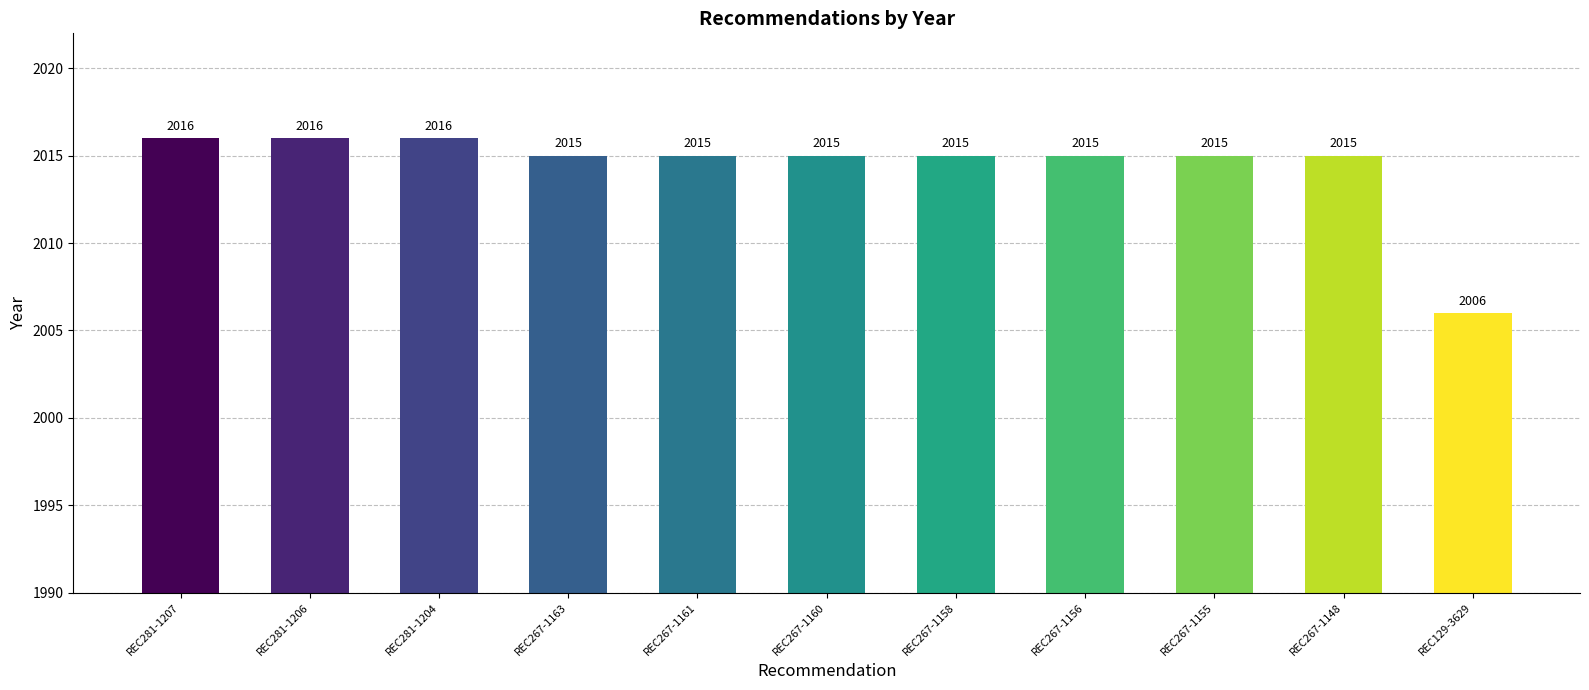

Reading left to right, transcribe all the data shown in this chart.

REC281-1207=2016	REC281-1206=2016	REC281-1204=2016	REC267-1163=2015	REC267-1161=2015	REC267-1160=2015	REC267-1158=2015	REC267-1156=2015	REC267-1155=2015	REC267-1148=2015	REC129-3629=2006